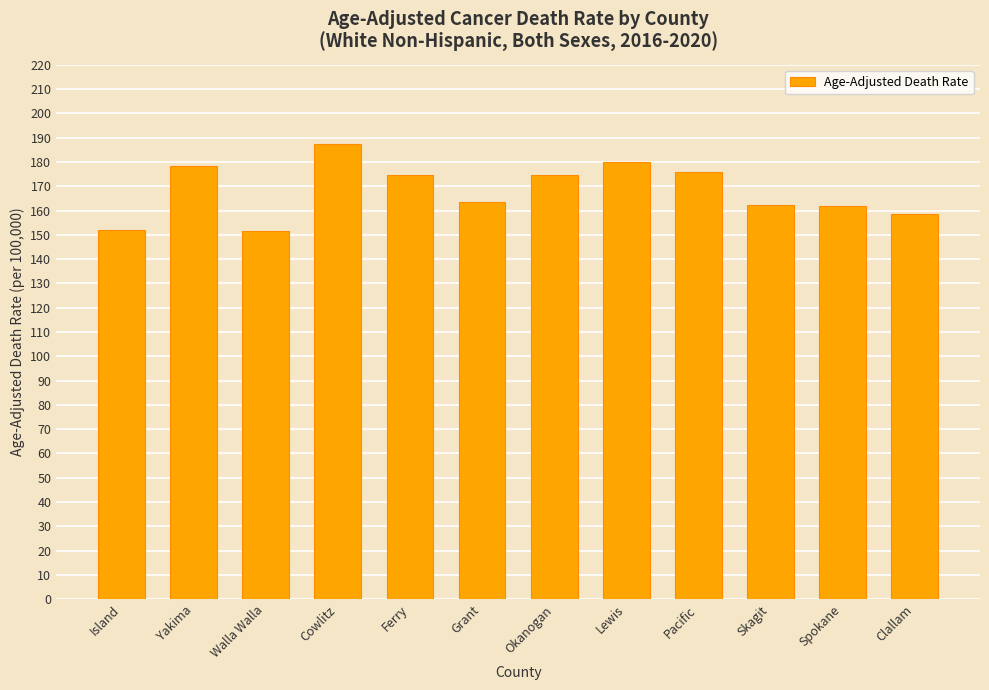

Does the chart contain stacked bars?

No